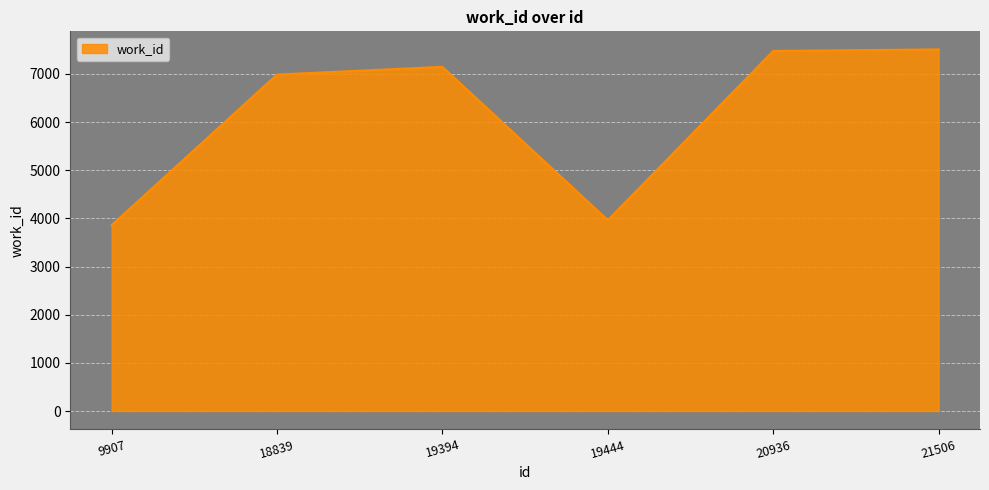

How many interior local valleys (lower than both neighbors) does the data have?

1